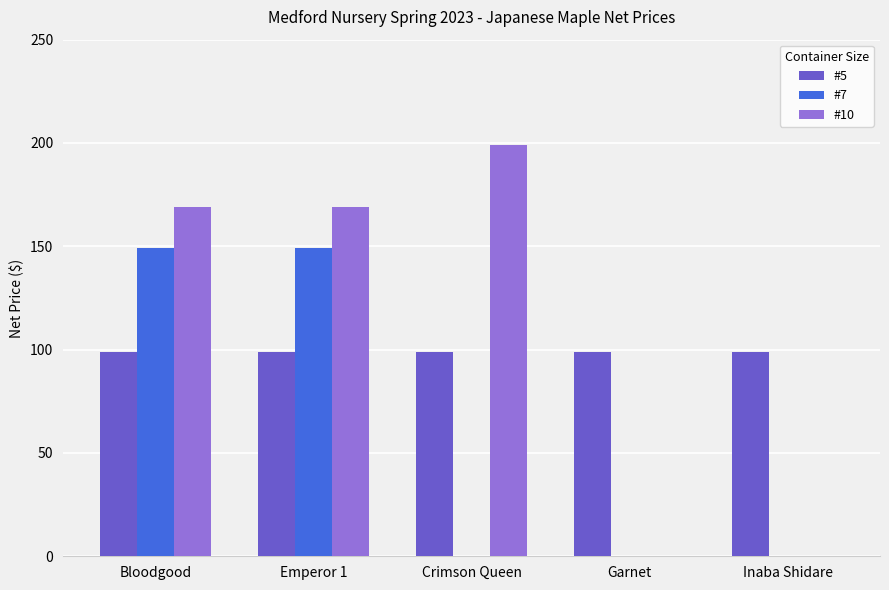

What is the total value across all series at Bloodgood?

417